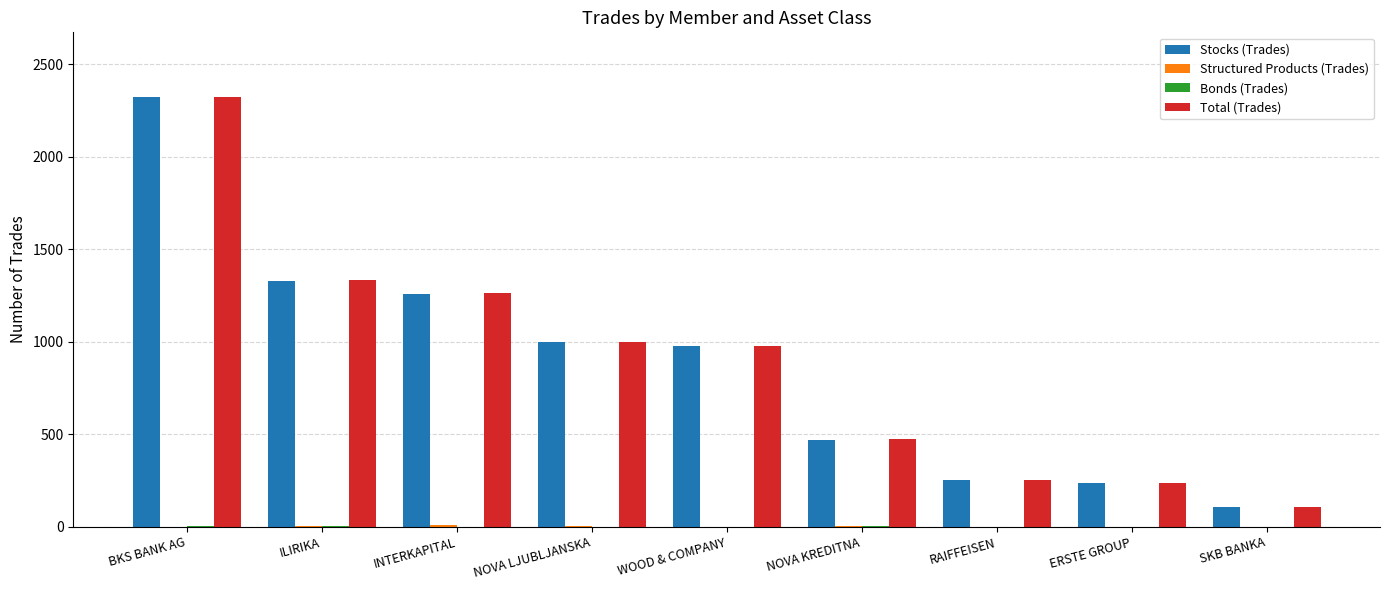

Which series has the largest range (max minus min)?

Total (Trades)